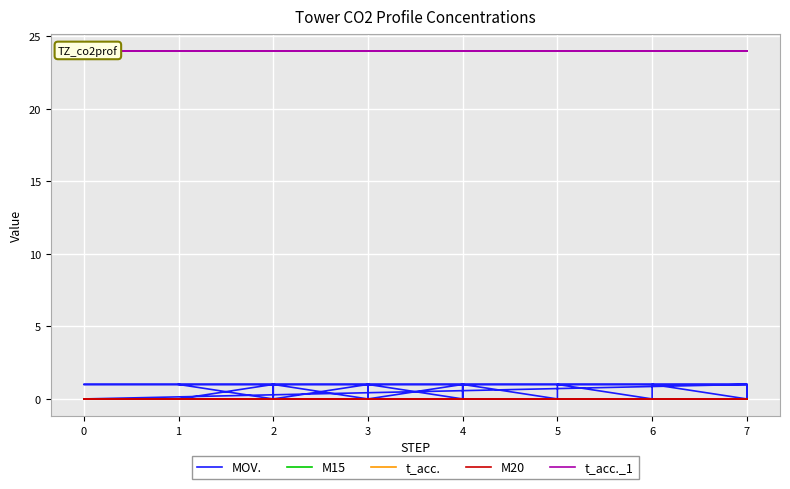

Which series has the largest range (max minus min)?

MOV.